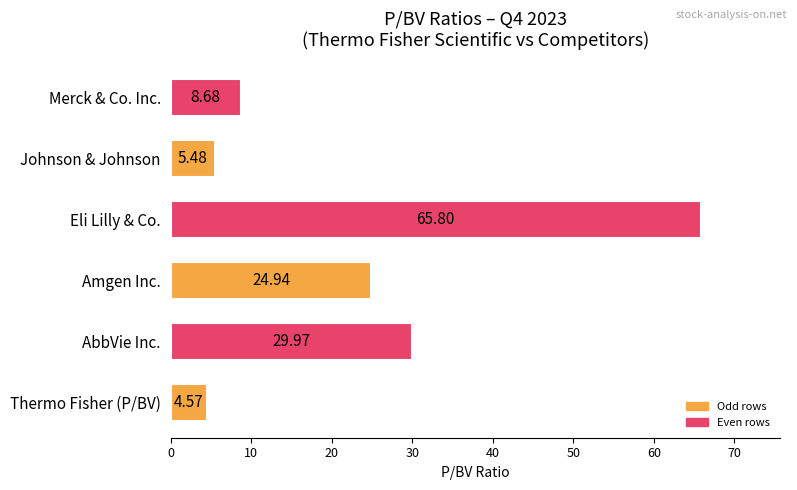

What is the greatest value displayed?

65.8